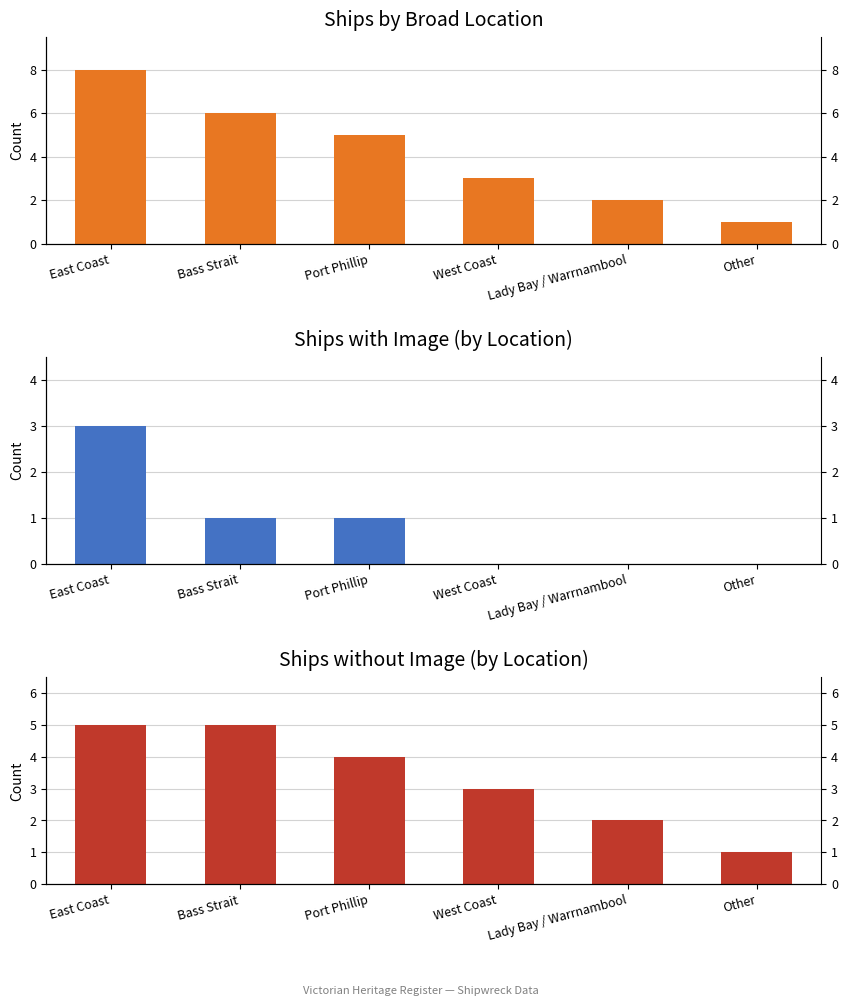

At which category is the sum across all series the highest?

East Coast